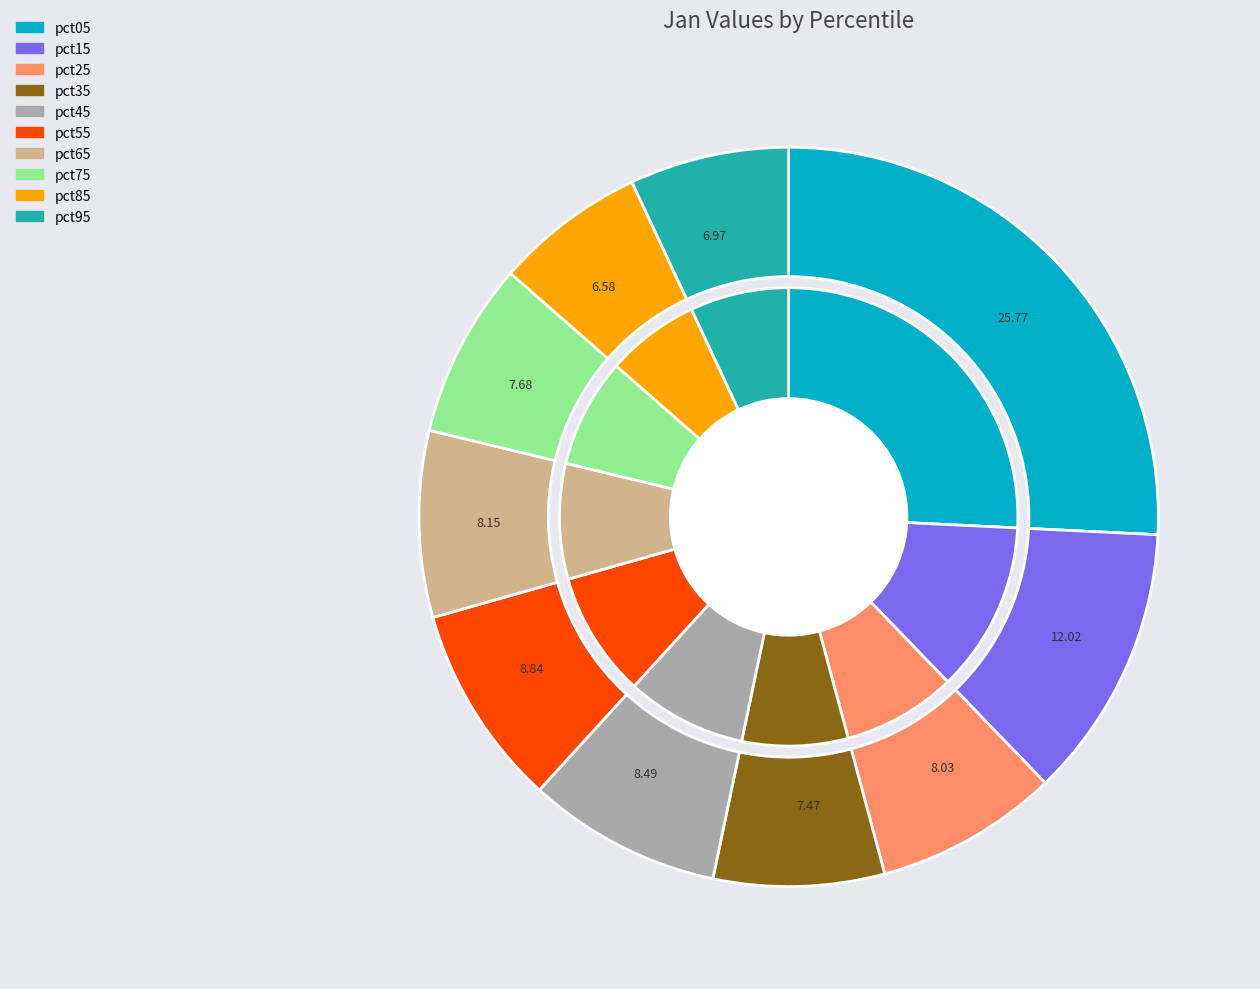

Which category has the biggest portion of the pie?

pct05